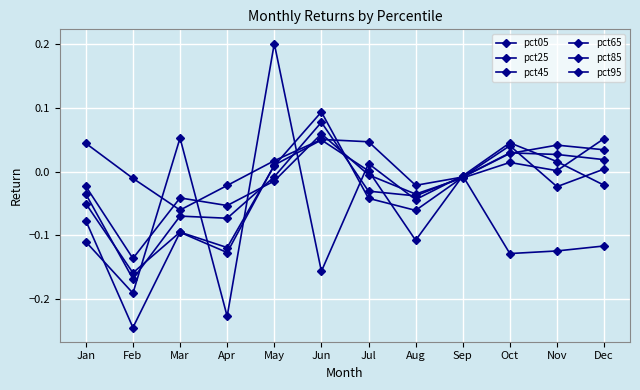

At which category is the sum across all series the highest?

May